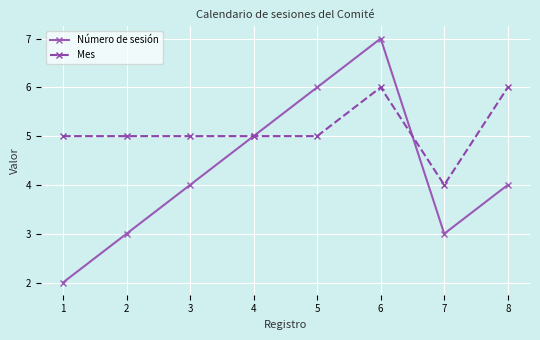

At which category does Número de sesión reach its first local valley?

7